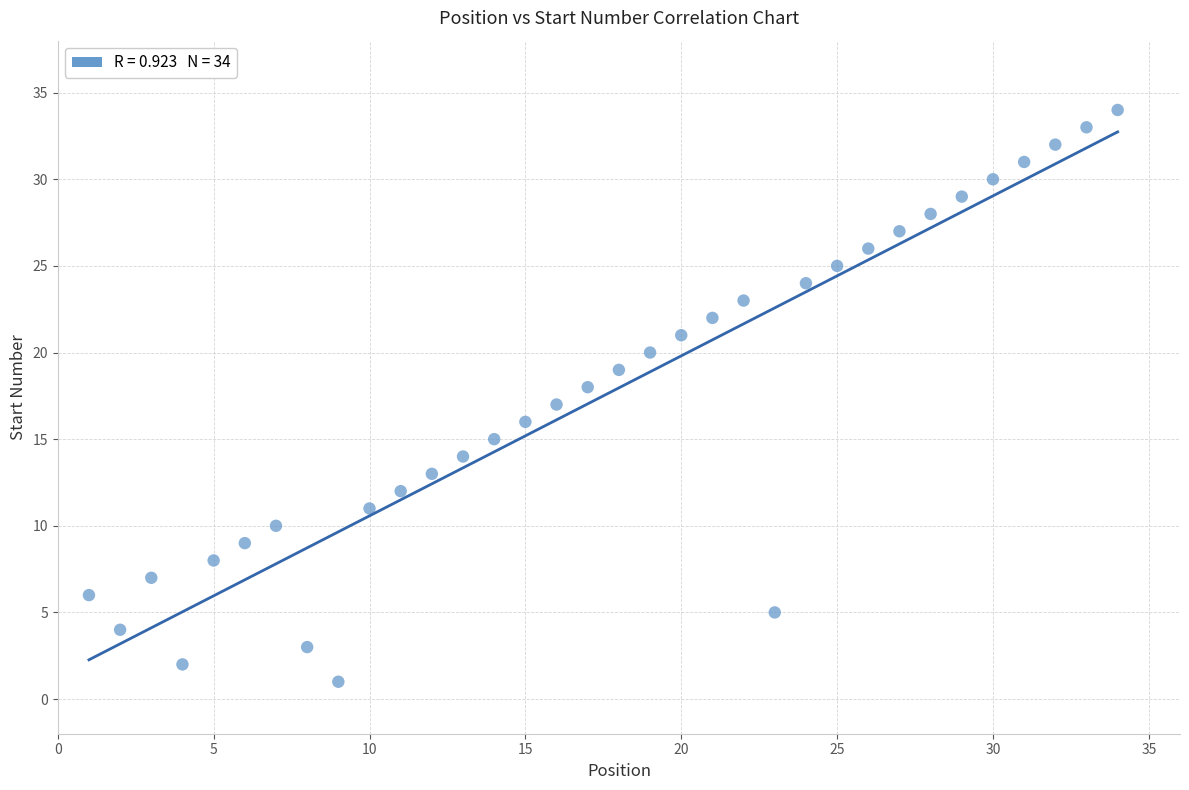

What is the range of X values (max minus min)?

33